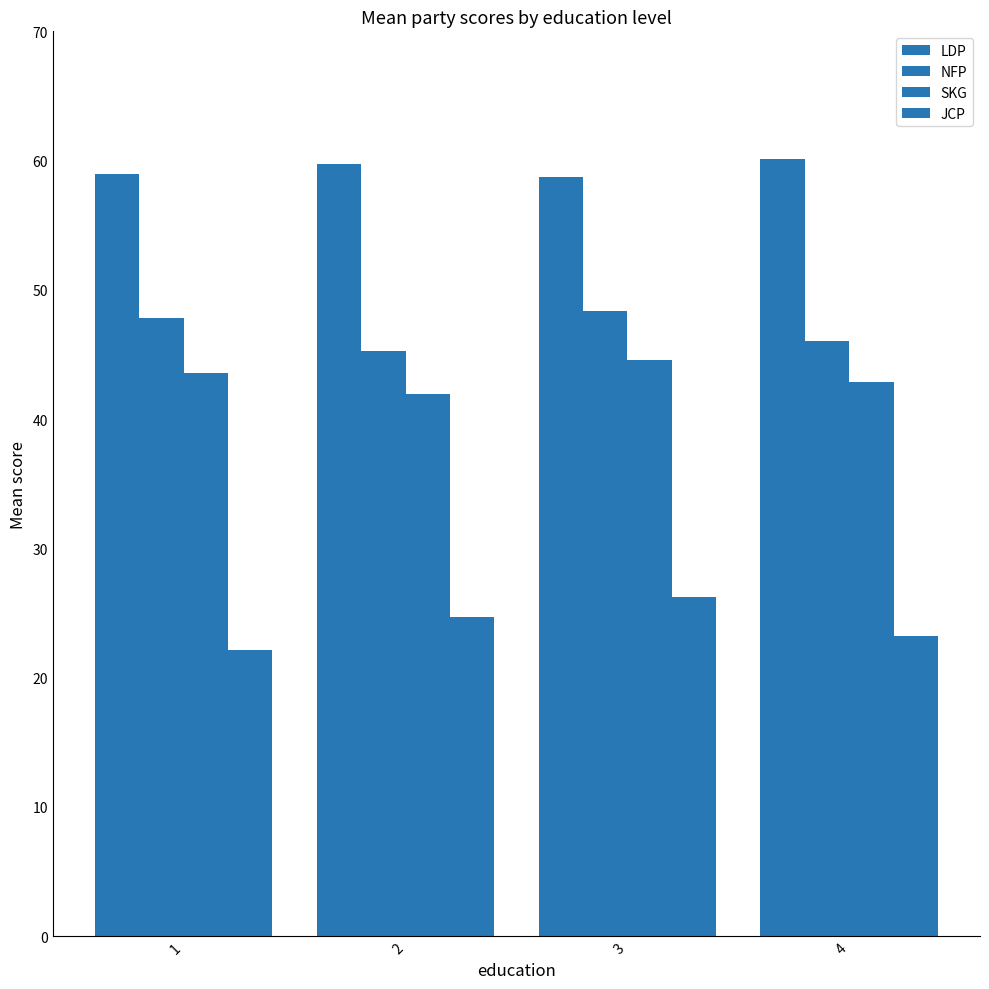

Which series changed the most between 2 and 3?

NFP